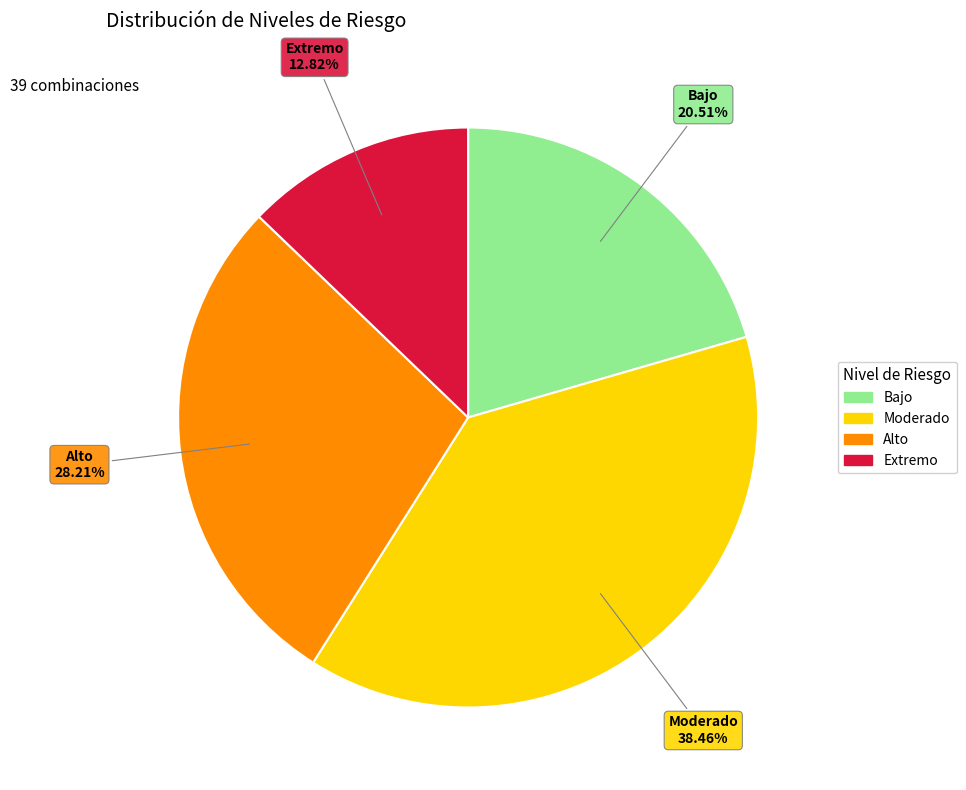

How many segments does this pie chart have?

4